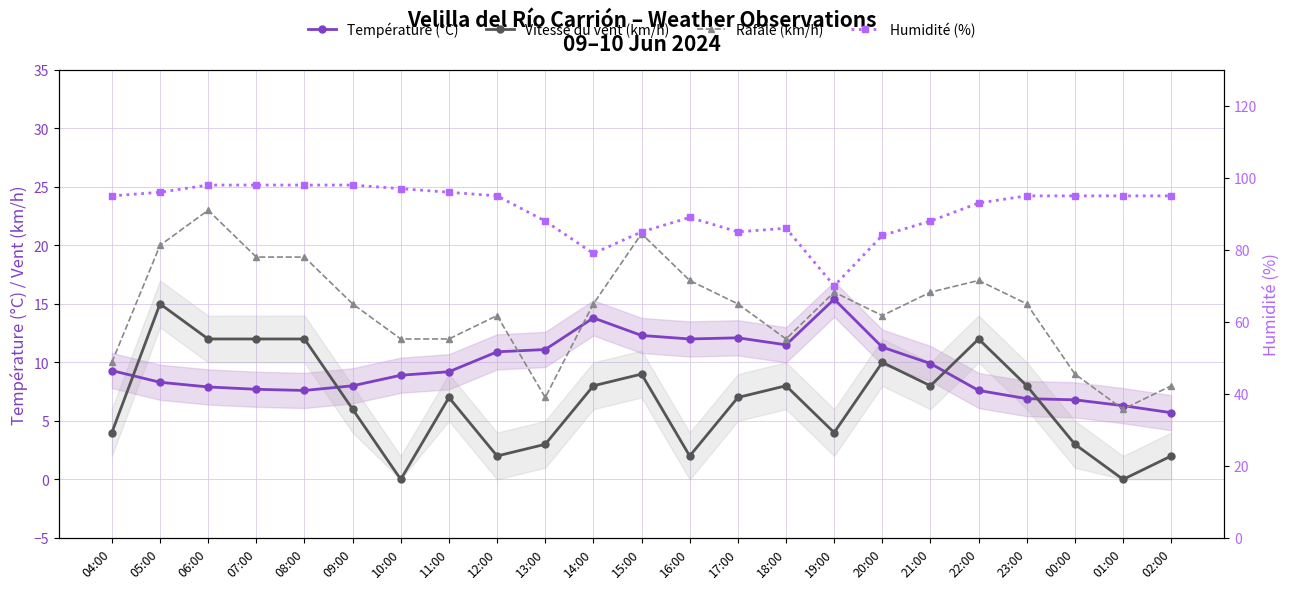

What is the value of the Humidité (%) point at the 5th from the left?

98.0